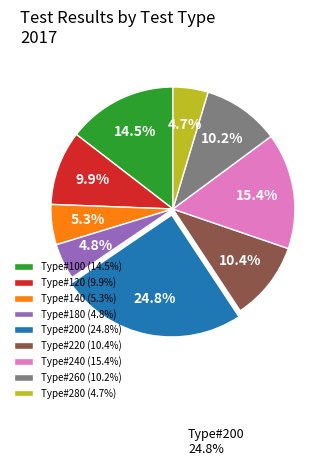

Do Type#120 (9.9%) and Type#100 (14.5%) together represent more than half of the pie?

No